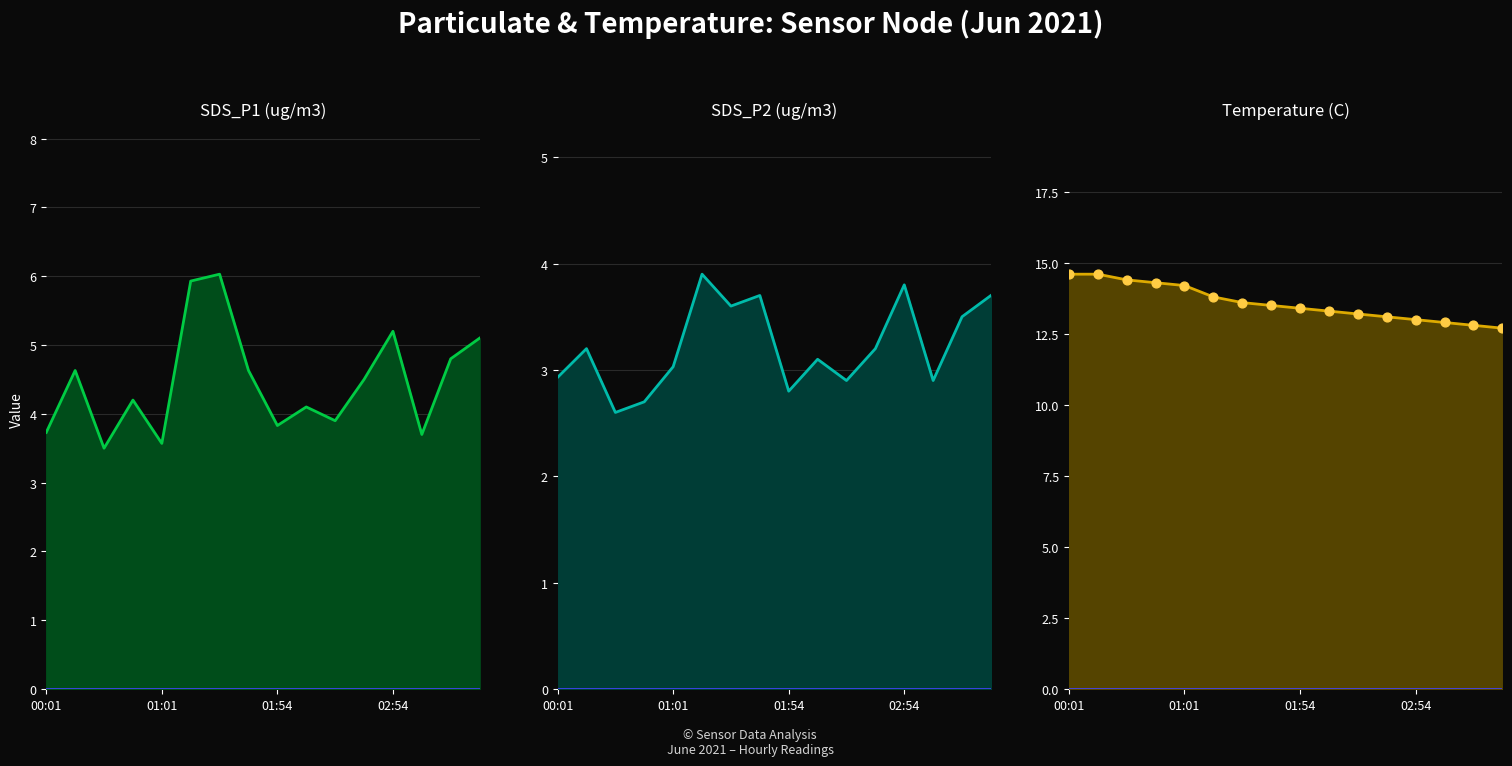

At how many categories does at least one series exceed 7?

16